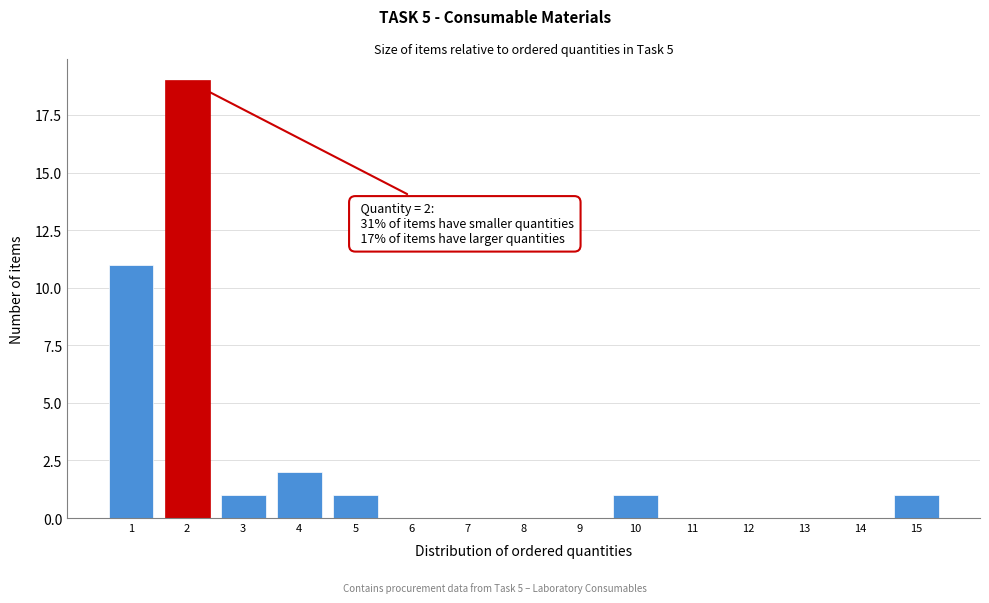

Which range on the x-axis has the tallest bar?

1.5 to 2.5